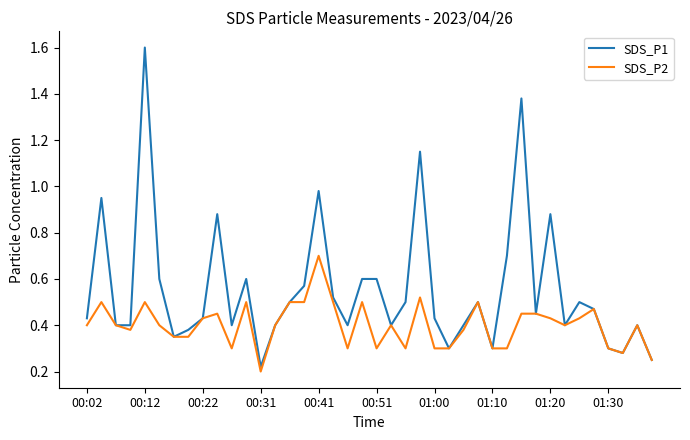

How many lines are shown in the chart?

2